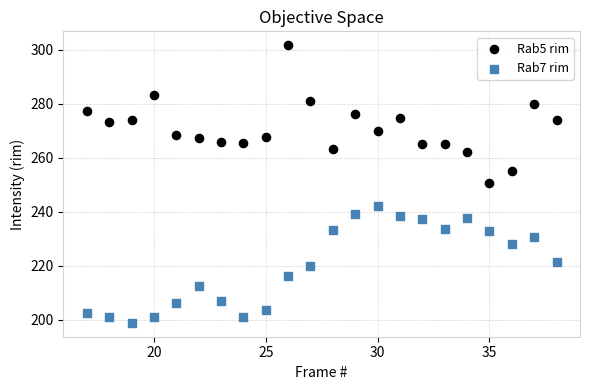

Which series contains the highest Y value?

Rab5 rim